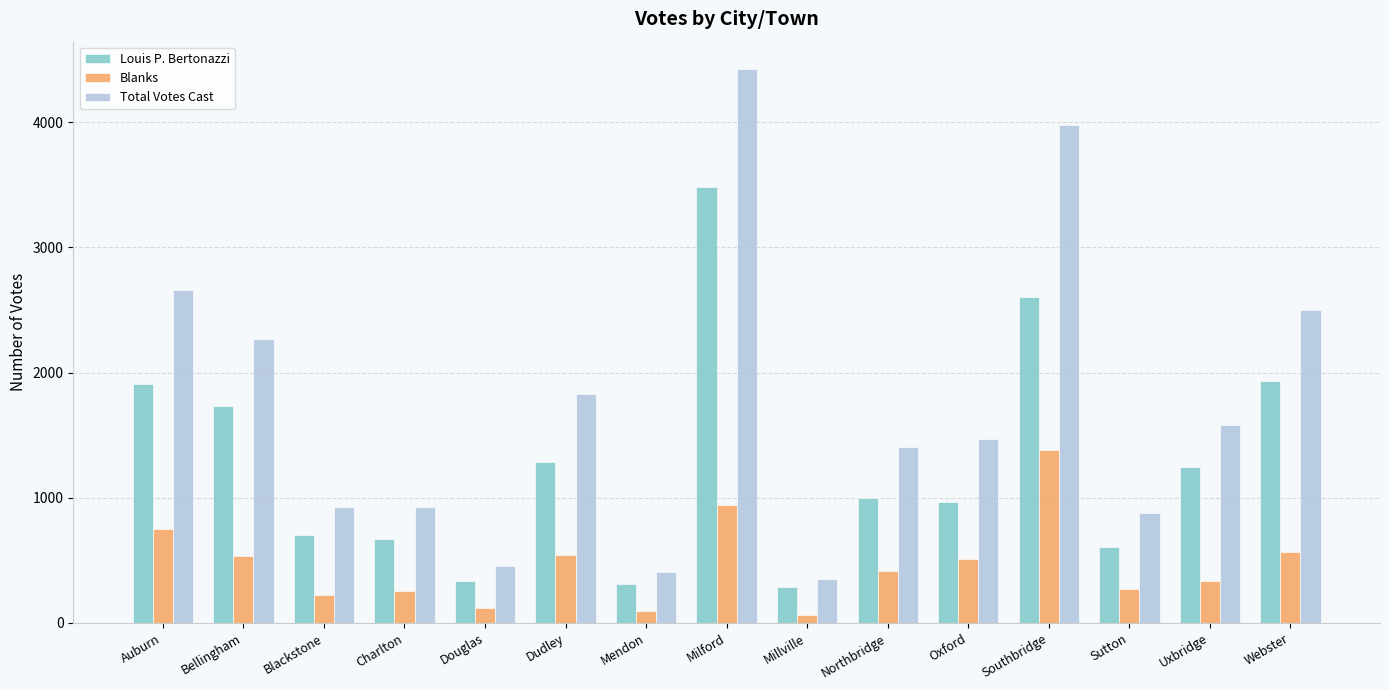

How many data points does each series have?

15